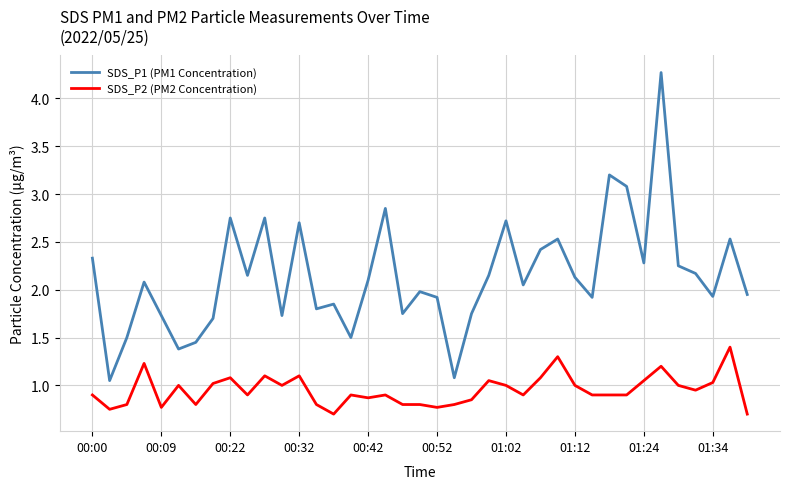

What is the difference between the maximum and minimum values in the SDS_P2 (PM2 Concentration) series?

0.7